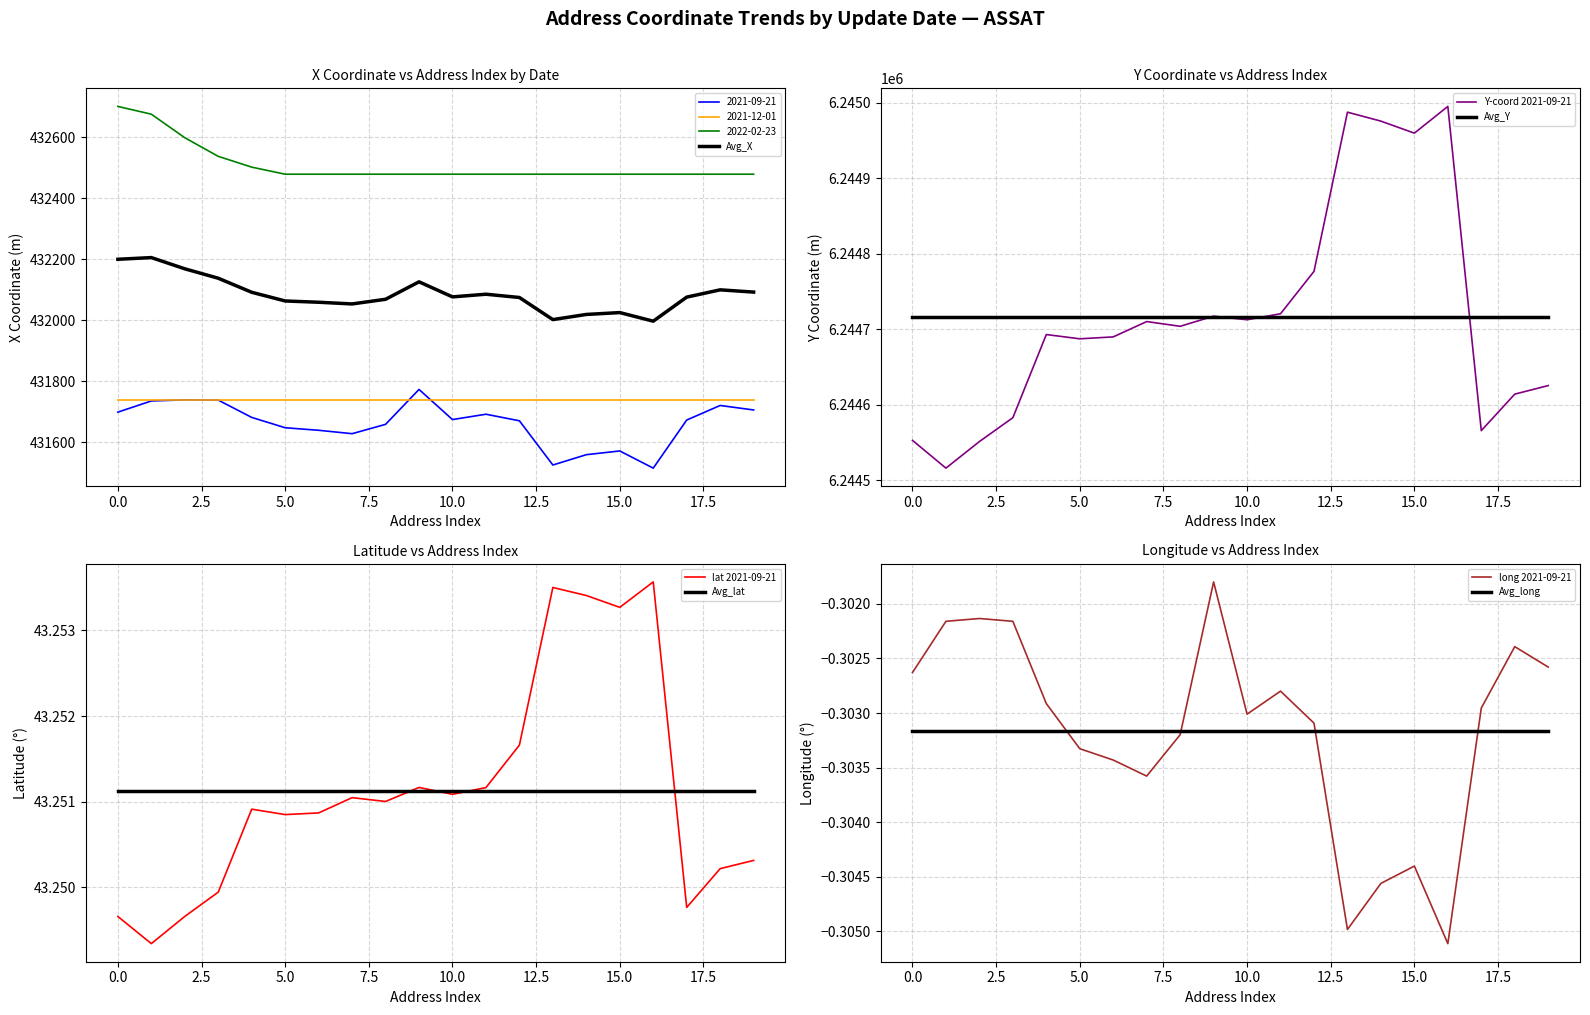

Is it true that 2021-09-21 equals 614797.3 at 0.0?

False